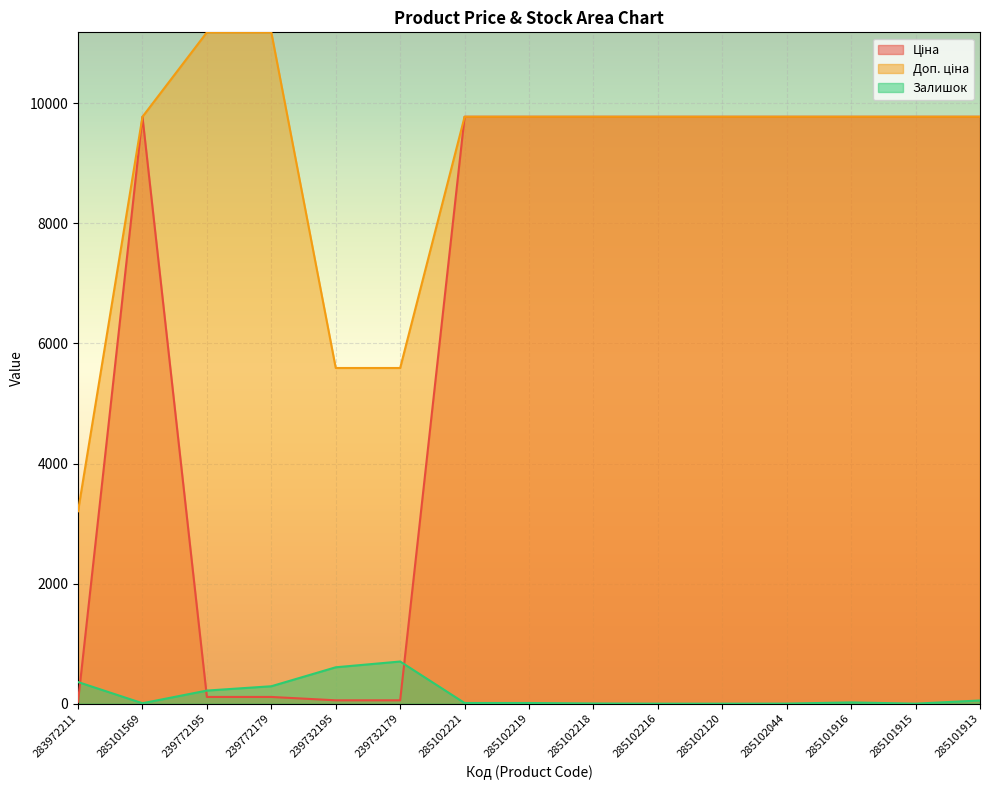

What value does the Ціна series have at 285102221?

9775.5